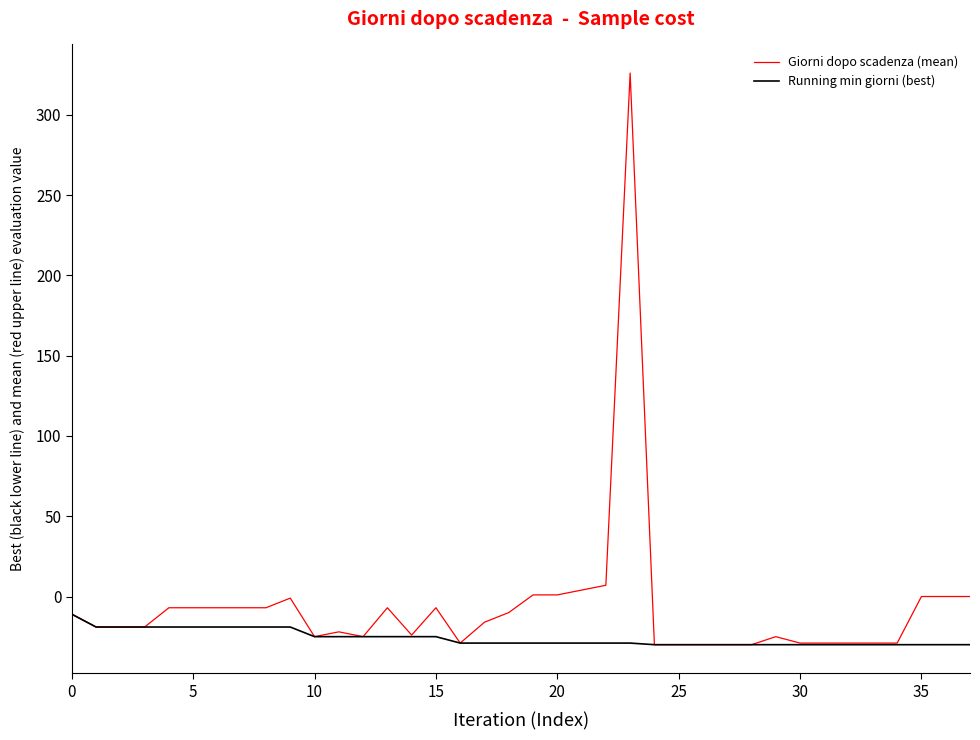

What is the highest value of the Running min giorni (best) series?

-11